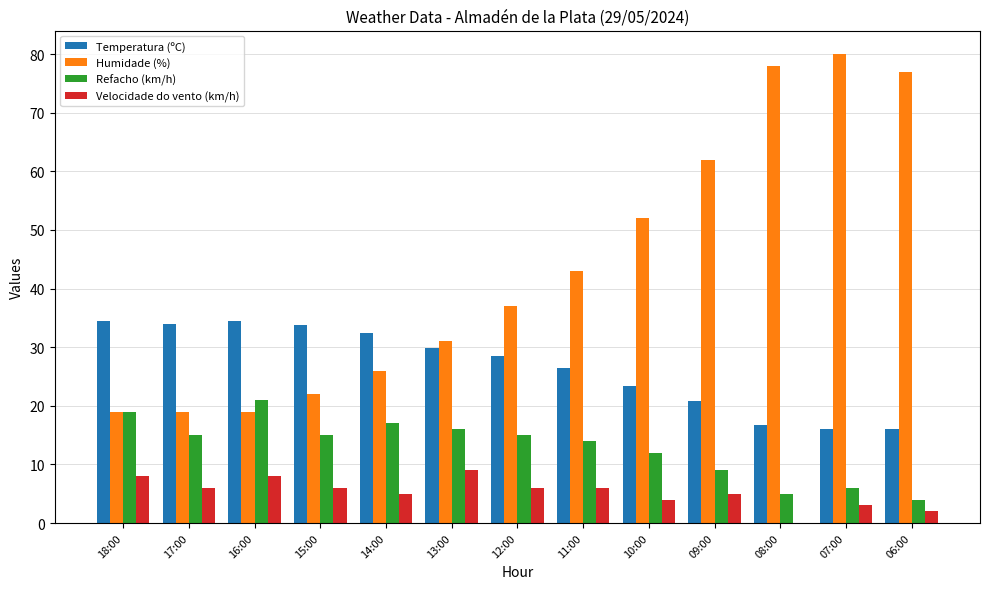

True or false: Humidade (%) has a value of 13.0 at 15:00.

False